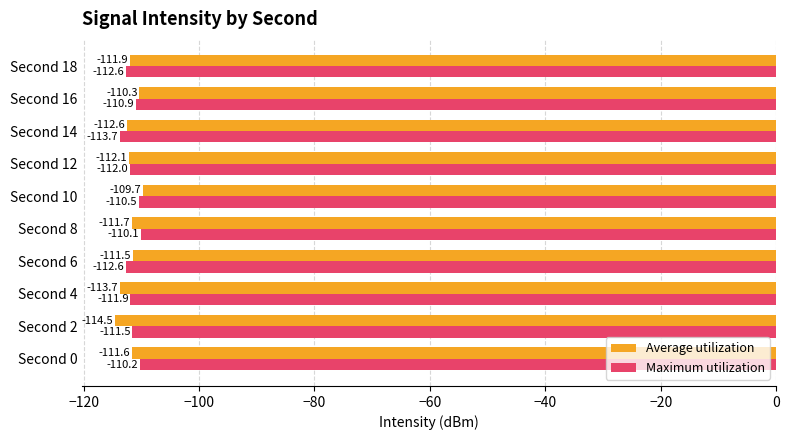

How many data points in Average utilization are above -111?

2